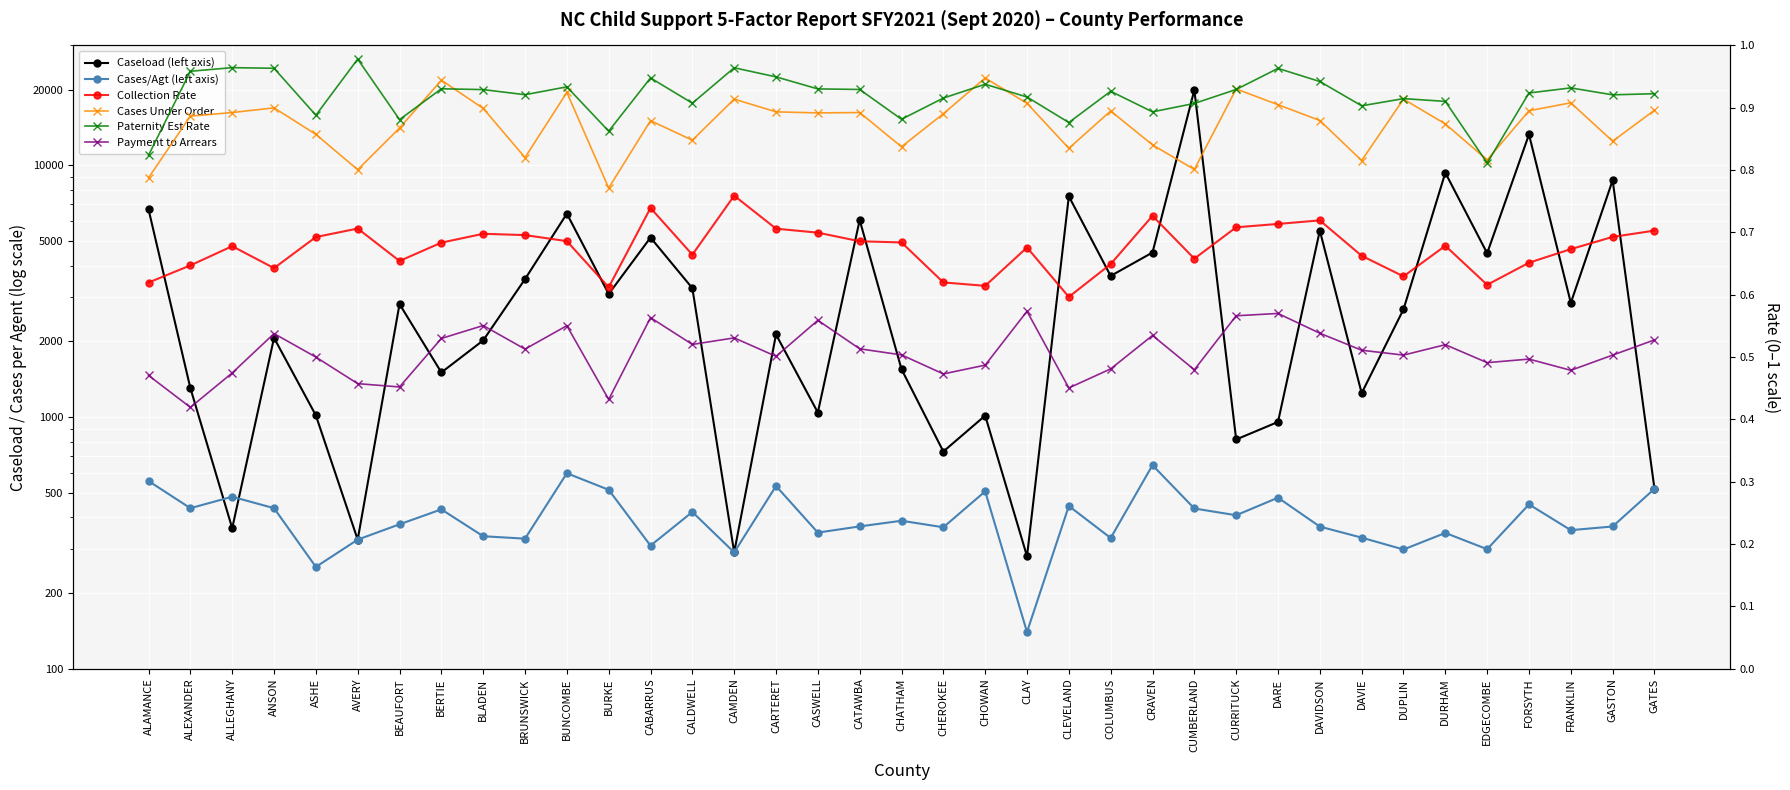

What is the value of the Caseload (left axis) point at the 37th from the left?

519.0